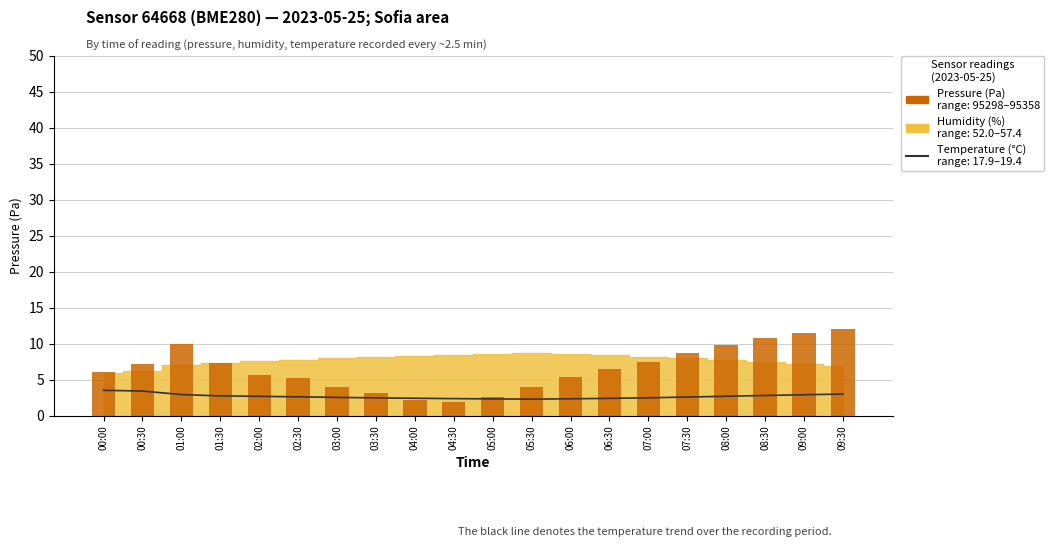

The Pressure (Pa) series shows 4.8 at 03:30. True or false?

False